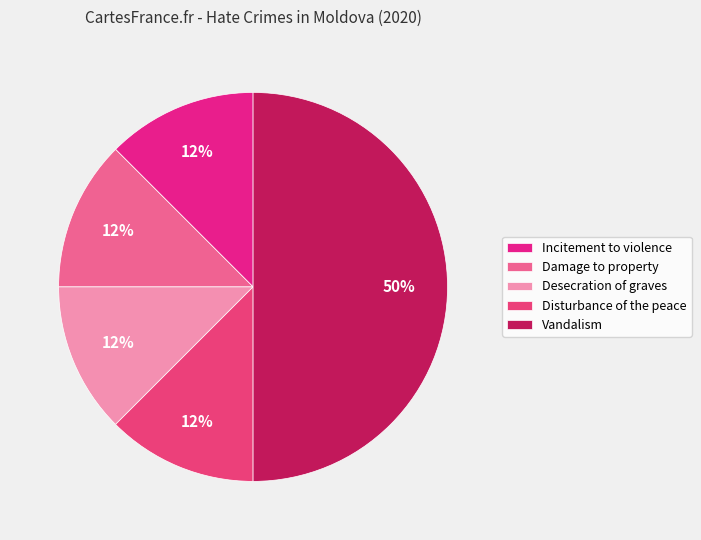

To the nearest percent, what portion does Incitement to violence represent?

12%